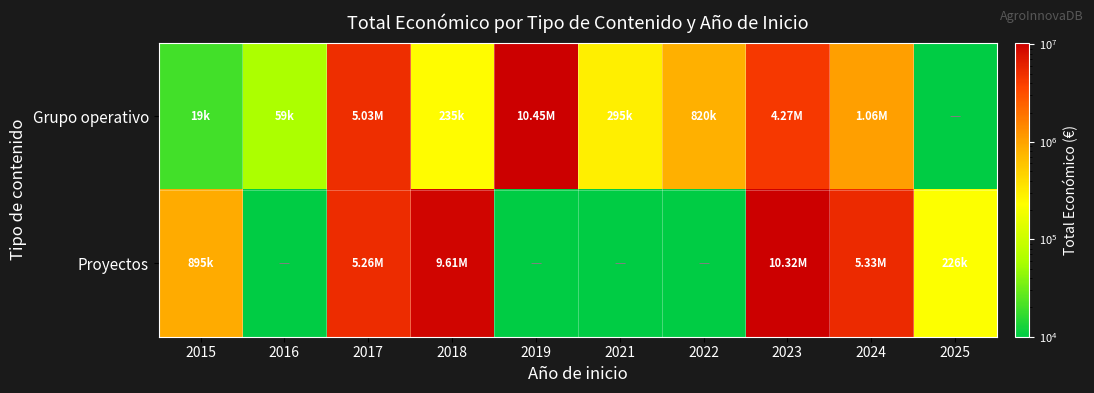

Which series has the largest range (max minus min)?

Grupo operativo